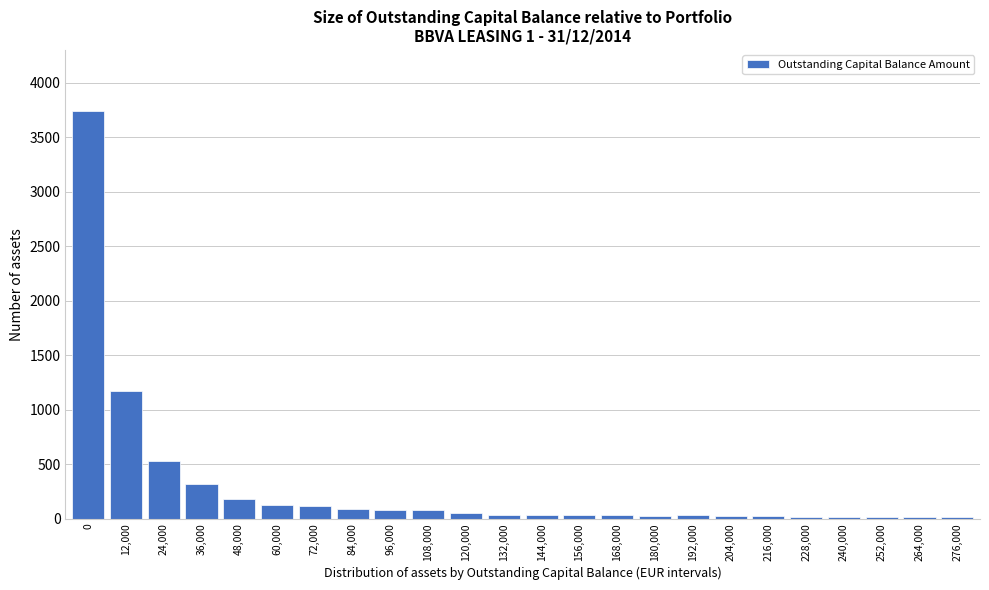

Where is the data nearest to the value 1875?

12,000